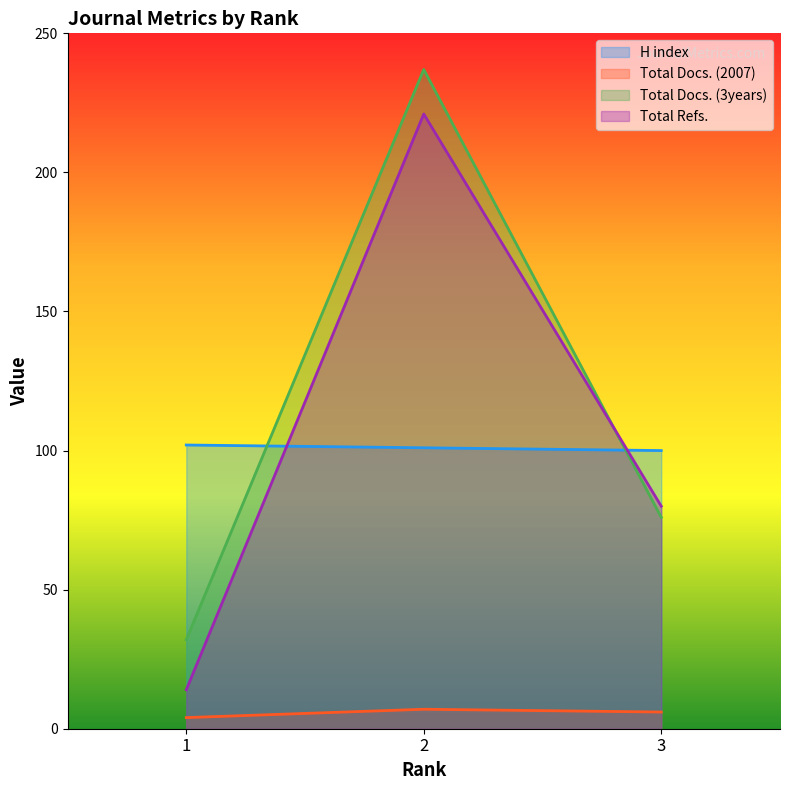

Which category has the lowest value in the H index series?

3